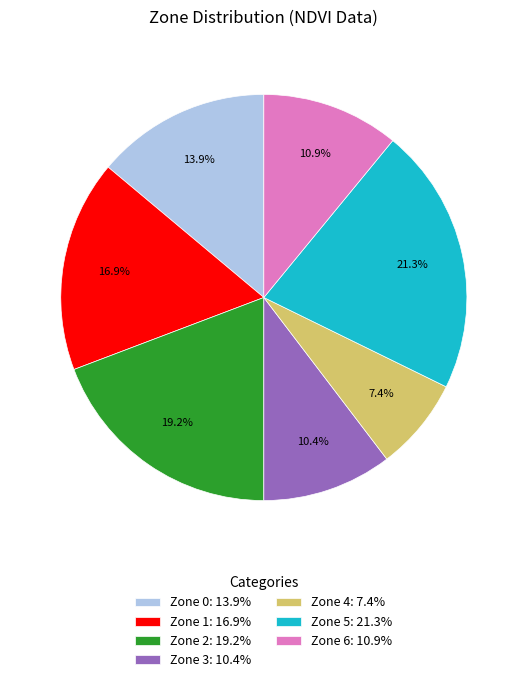

Rank the categories by value from highest to lowest.

Zone 5, Zone 2, Zone 1, Zone 0, Zone 6, Zone 3, Zone 4